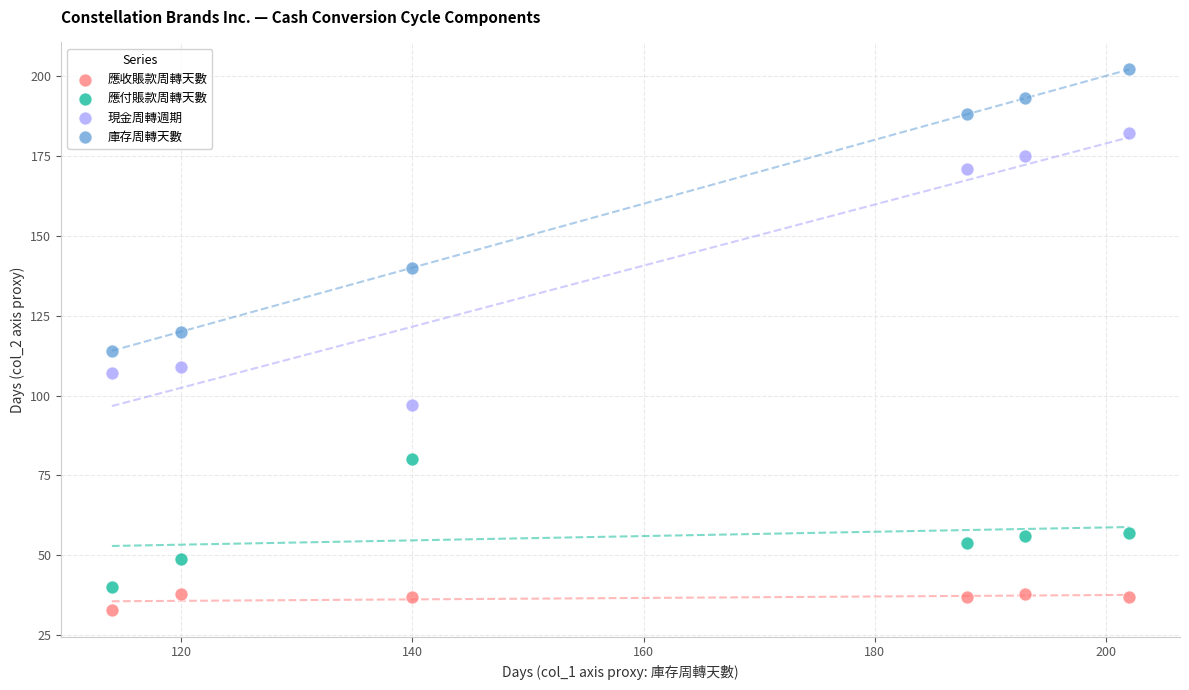

In the 庫存周轉天數 series, what Y value is closest to 158?

140